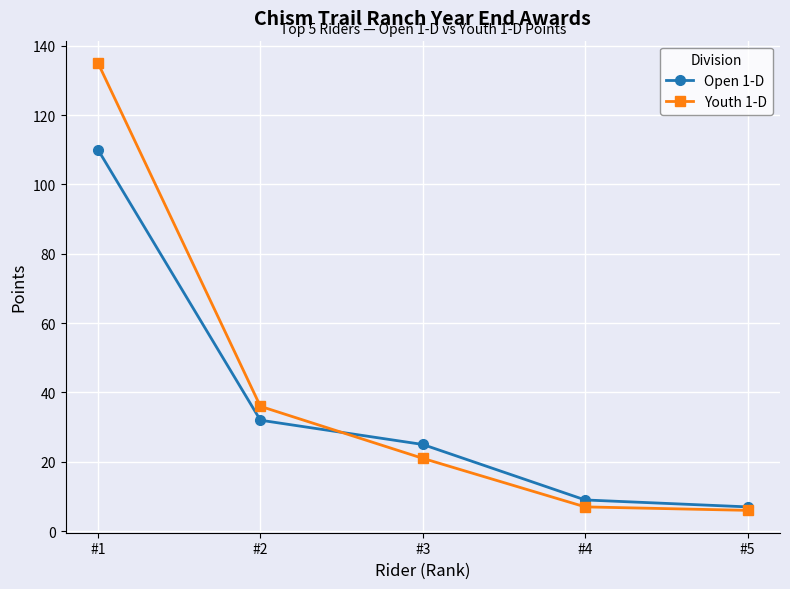

What is the smallest value displayed?

6